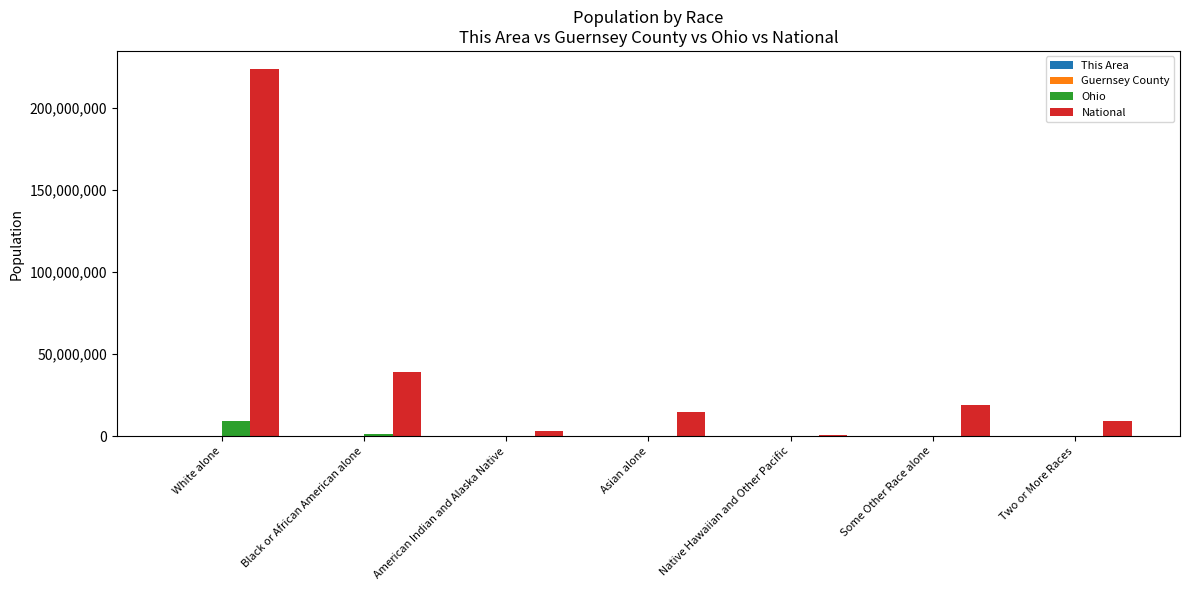

Which series changed the most between White alone and Native Hawaiian and Other Pacific?

National